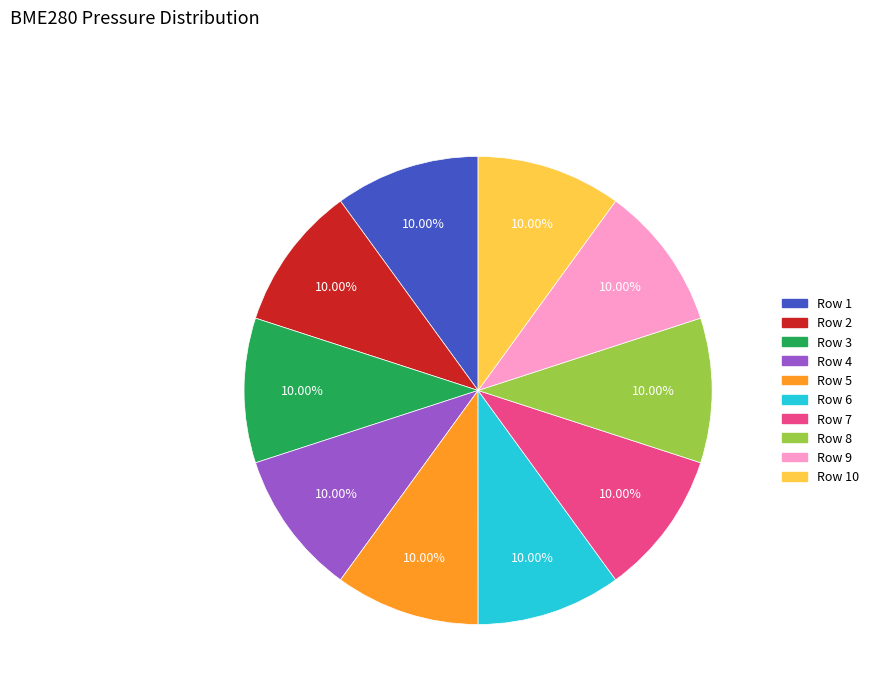

Does any single category account for the majority?

No